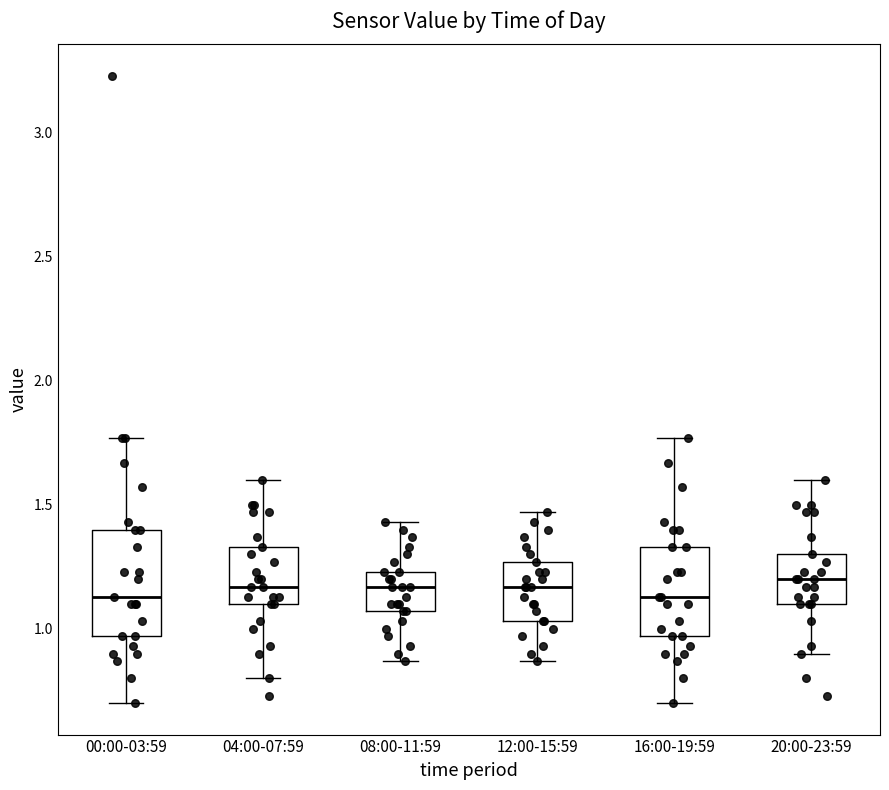

Which box is the tallest, from its lower edge to its upper edge?

00:00-03:59